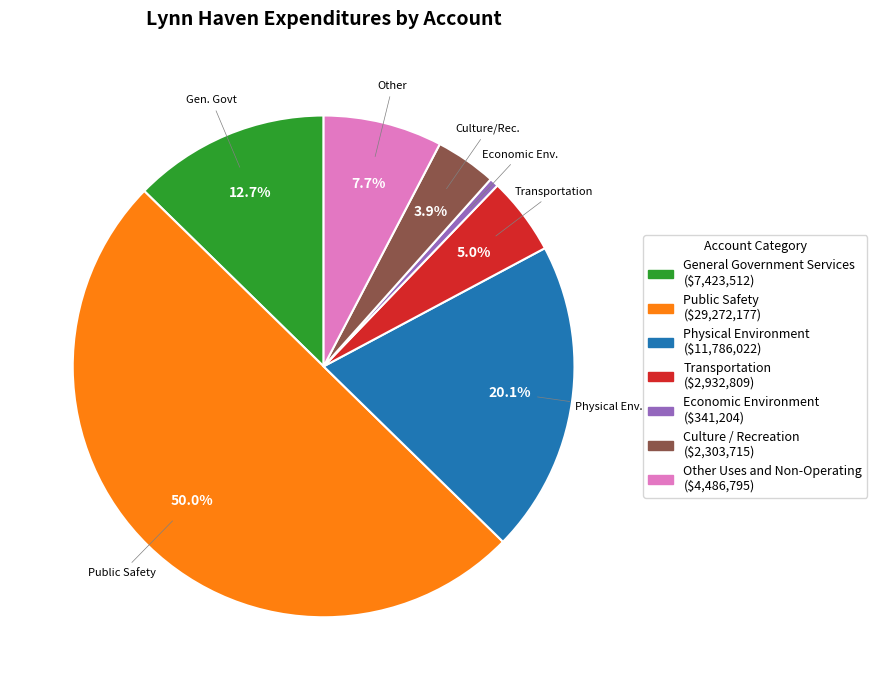

To the nearest percent, what is the difference between the General Government Services and Public Safety slice percentages?

37%